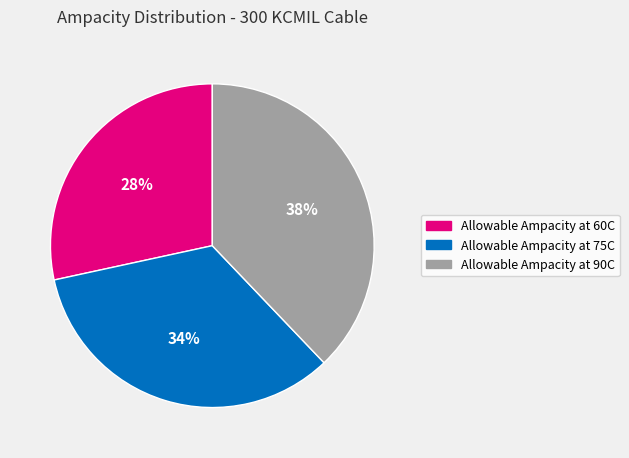

To the nearest percent, what portion does Allowable Ampacity at 75C represent?

34%